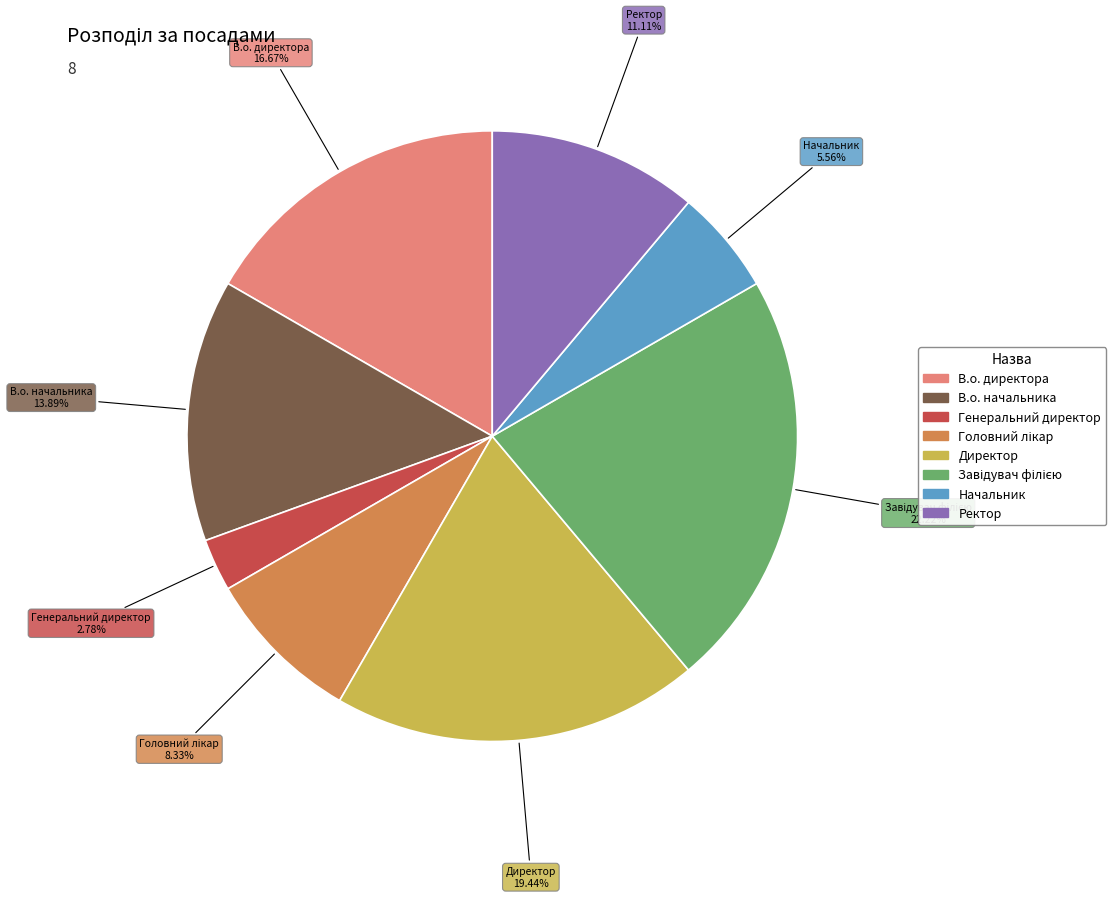

Is the sum of Начальник and Ректор greater than half?

No